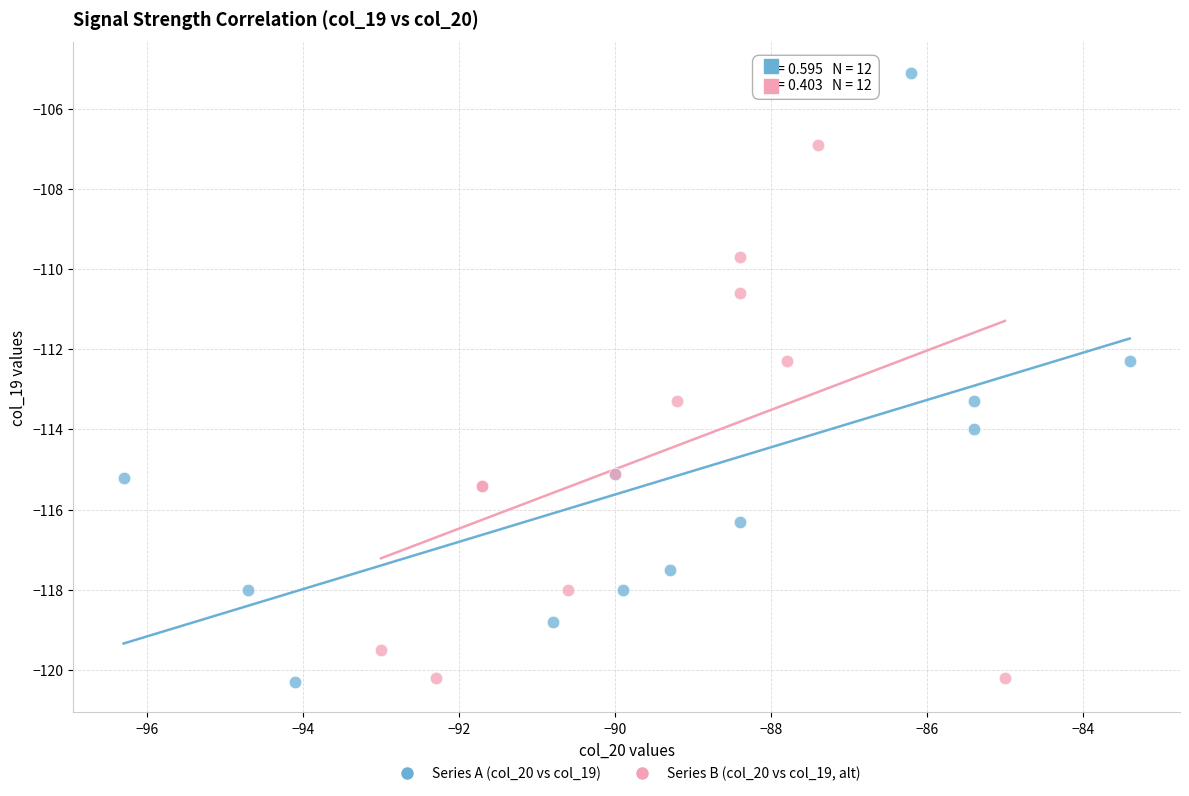

Which series has the largest Y range (max minus min)?

Series A (col_20 vs col_19)